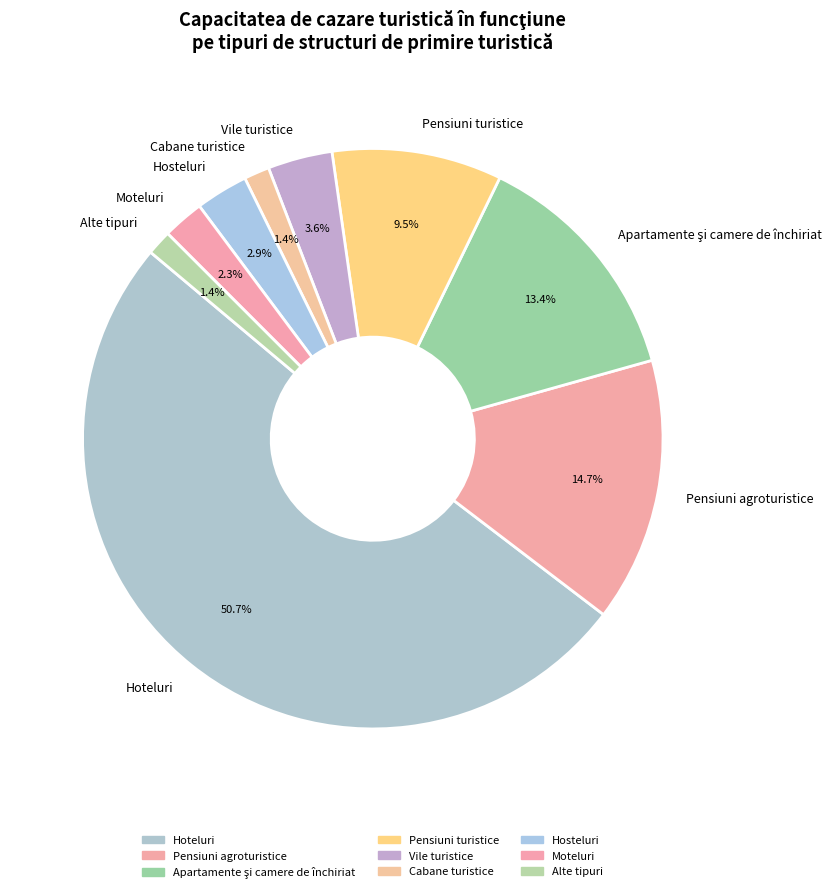

Between Moteluri and Vile turistice, which is larger?

Vile turistice